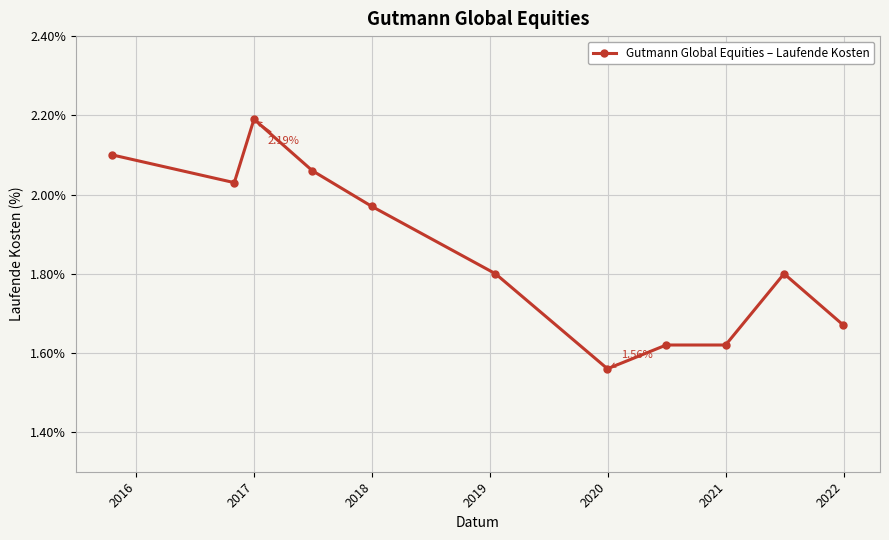

True or false: there are more than 1 points higher than both neighbors.

True